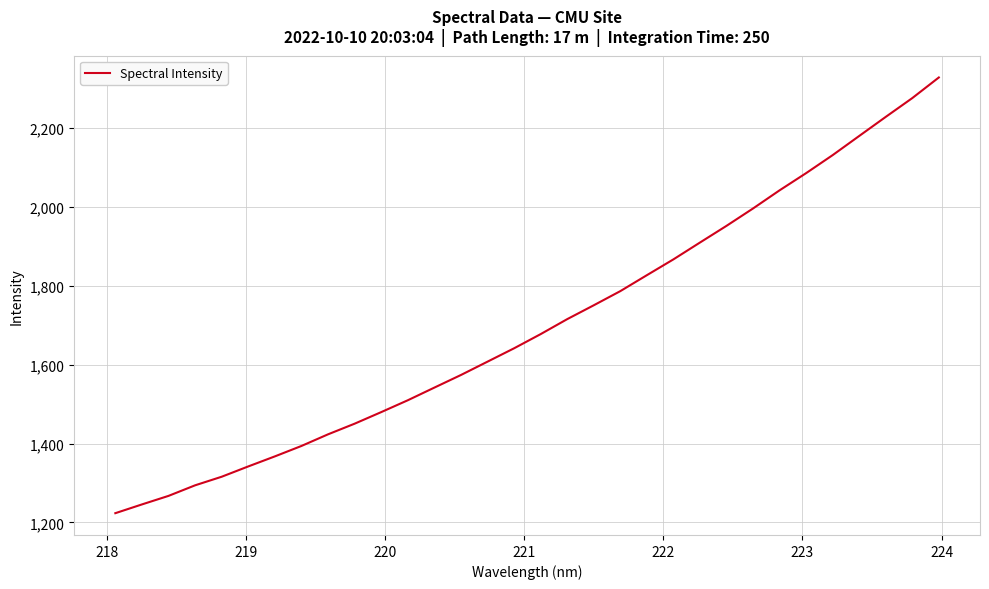

How many lines are shown in the chart?

1